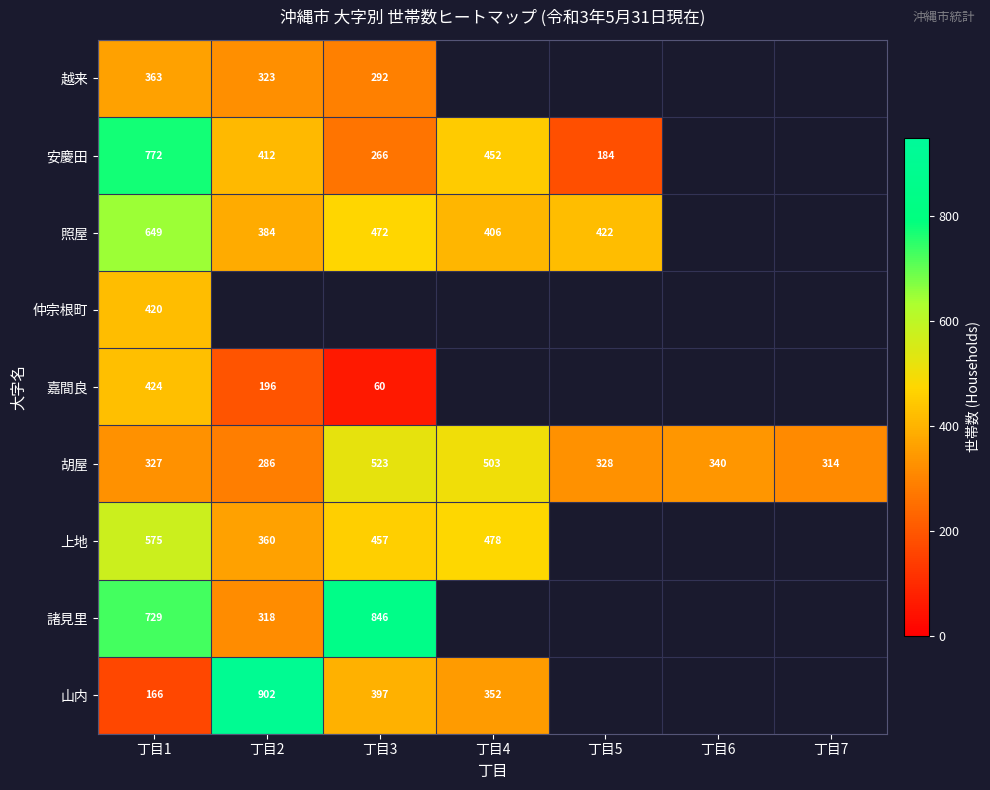

The 上地 series shows 698 at 丁目3. True or false?

False